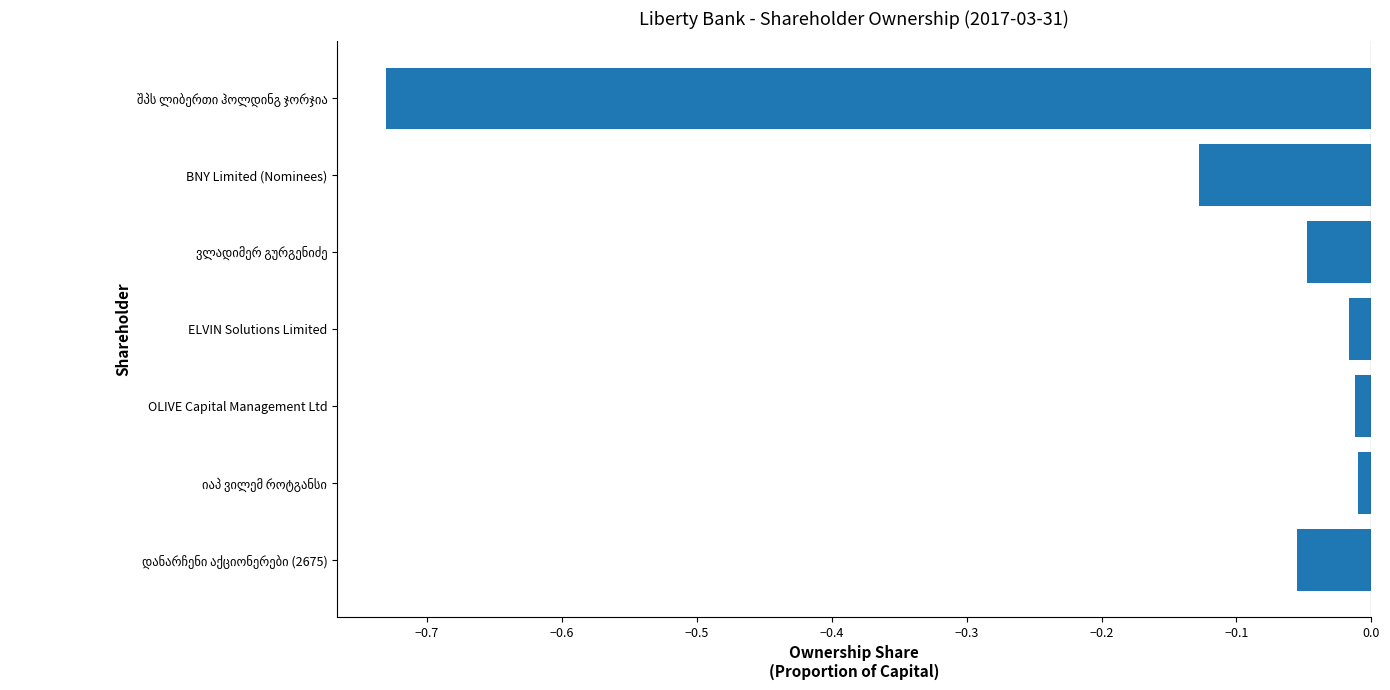

What is the sum of all values?

-1.0